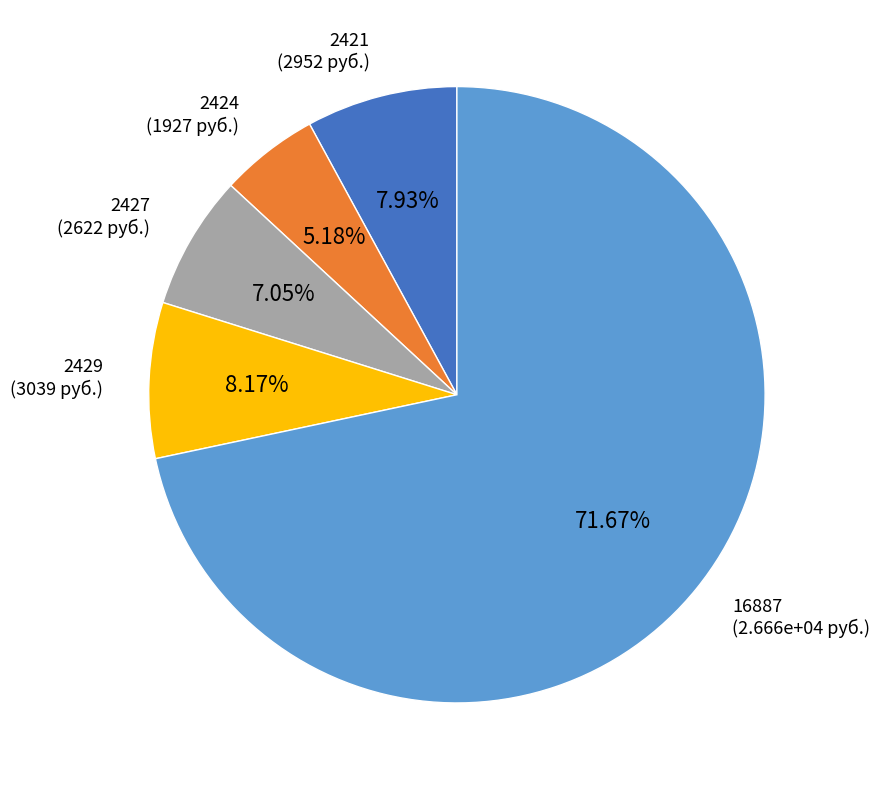

How many slices are in this pie chart?

5